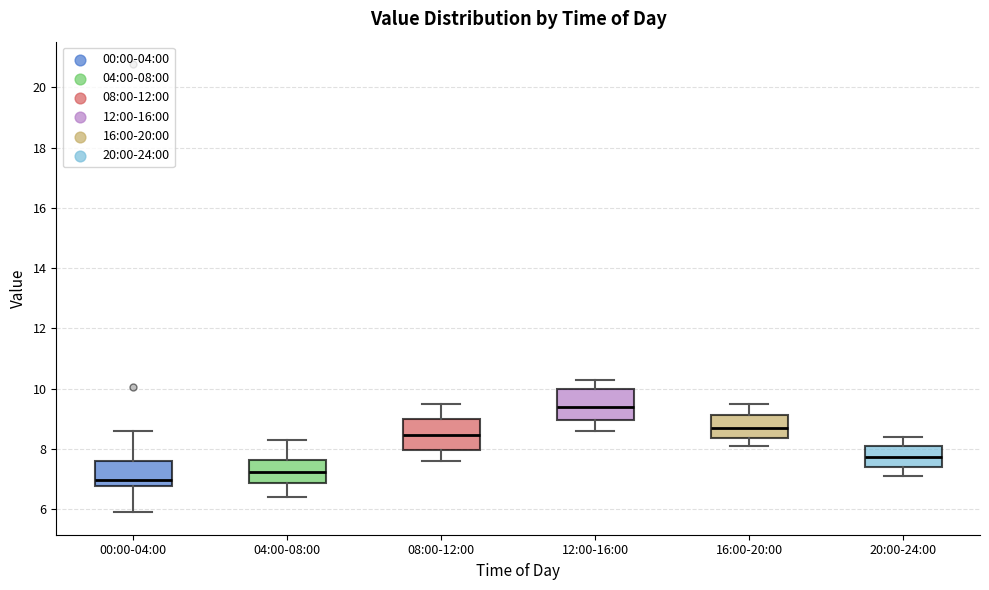

Where does the lower whisker of the box for 08:00-12:00 end on the y-axis? The values are not printed on the chart, so give them approximately, as read against the axis.

7.6